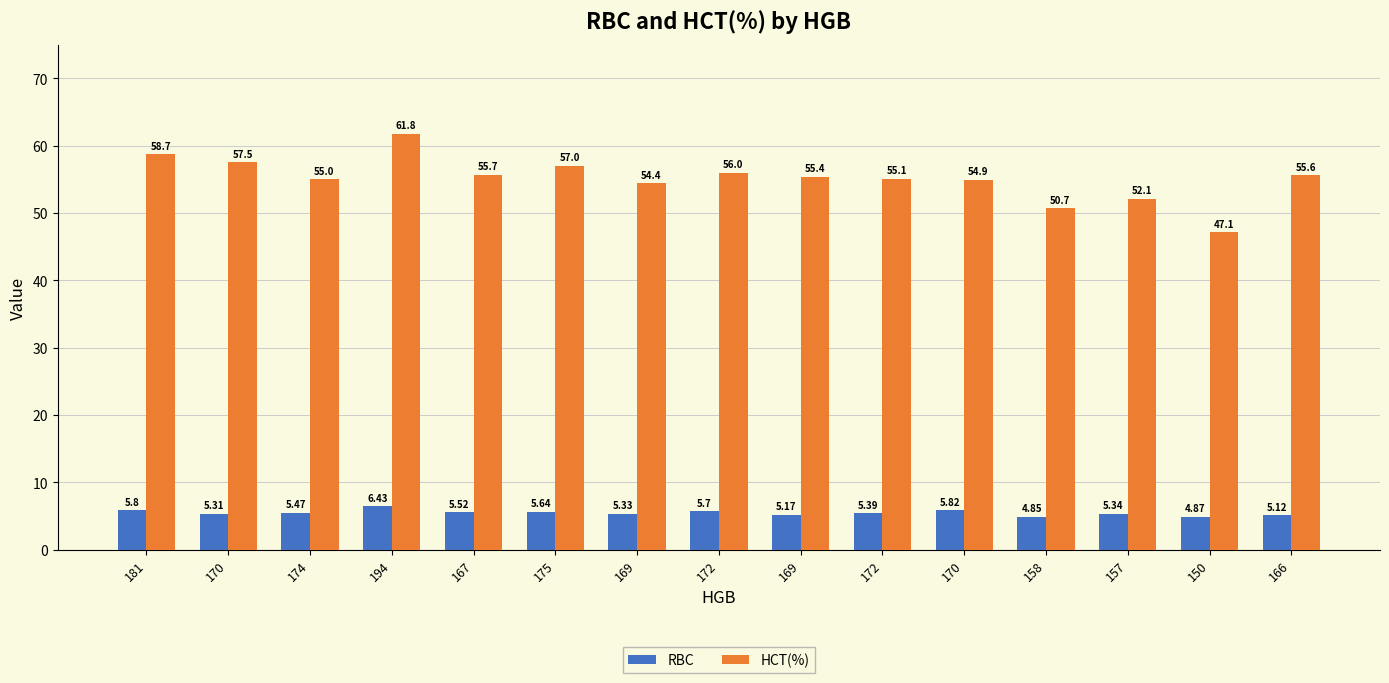

What is the difference between the highest and lowest values at 175?

51.4